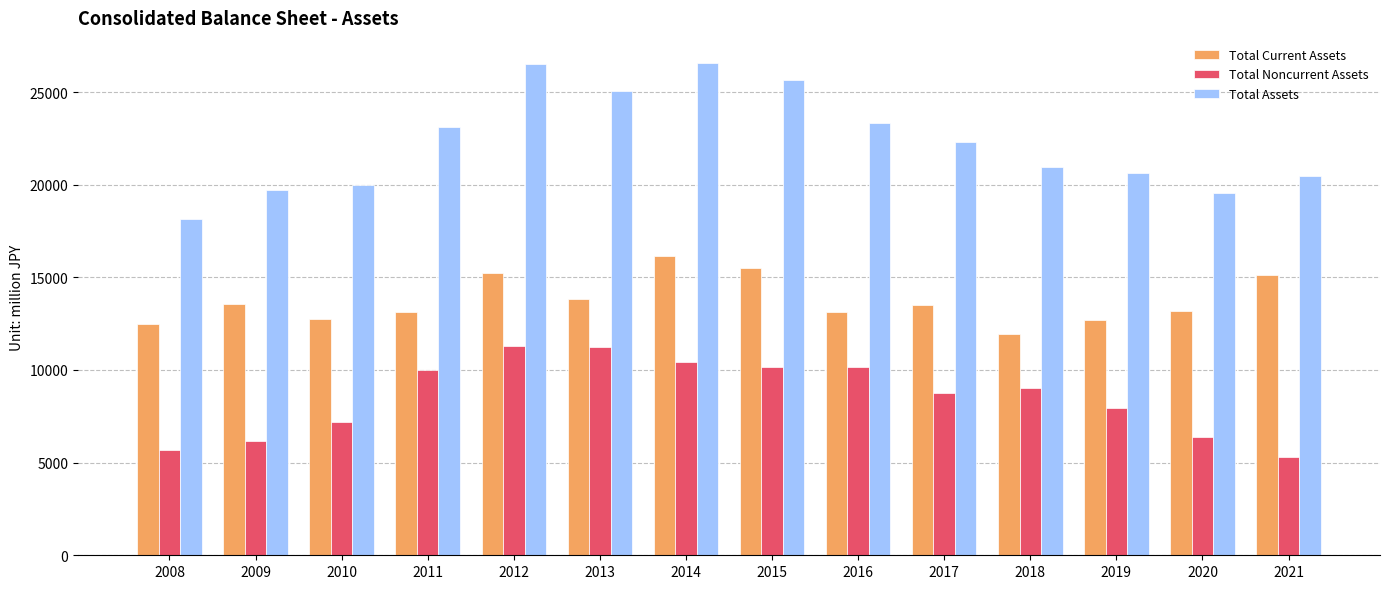

Rank the series at 2018 from highest to lowest value.

Total Assets, Total Current Assets, Total Noncurrent Assets